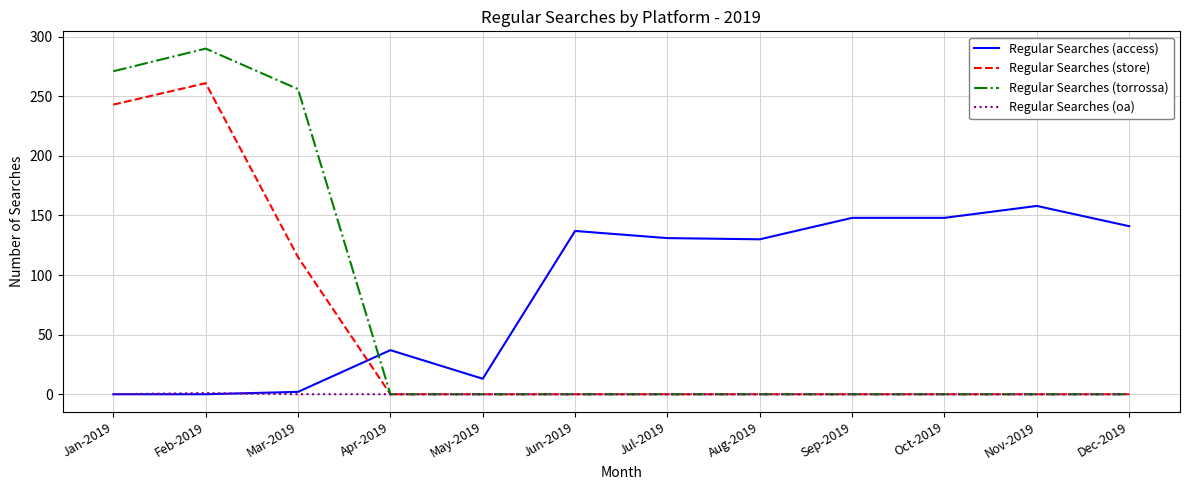

List the series in order of their peak value, highest first.

Regular Searches (torrossa), Regular Searches (store), Regular Searches (access), Regular Searches (oa)